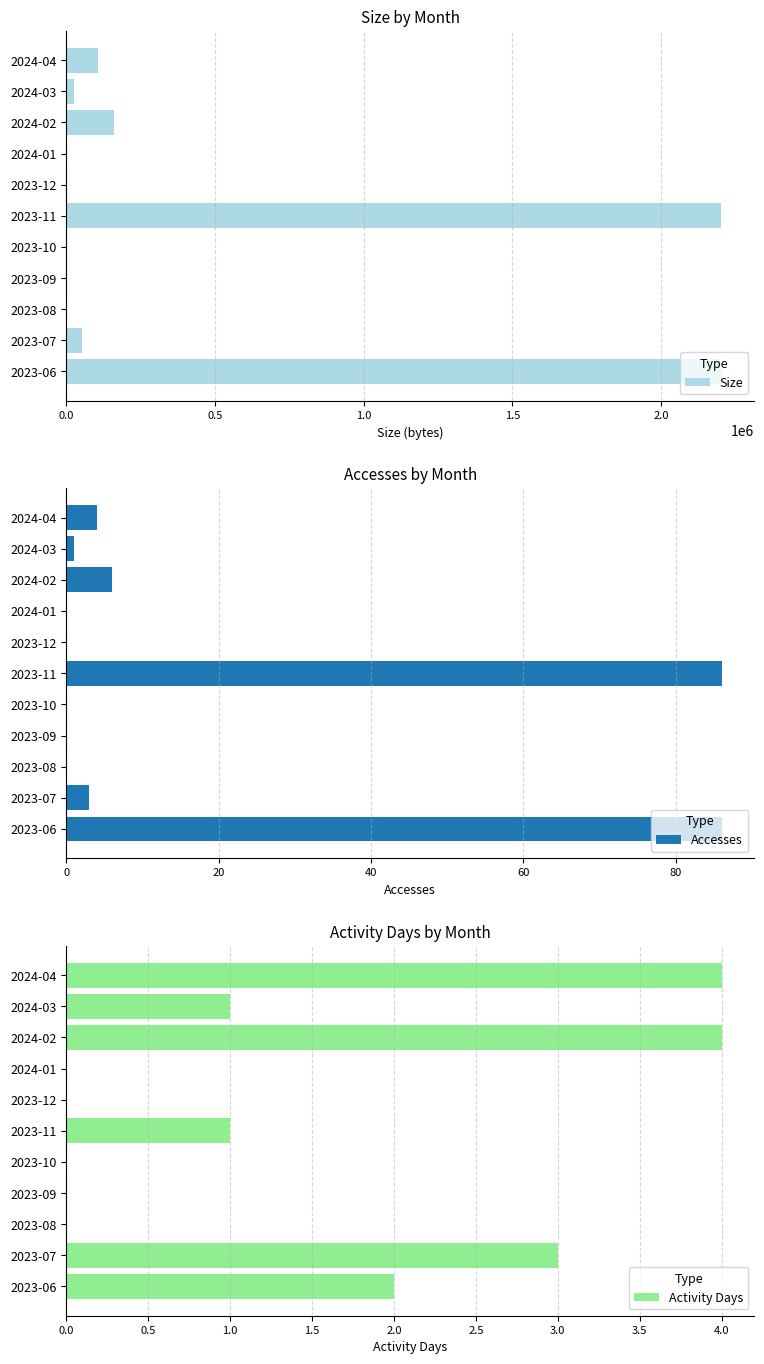

At which label is Size closest to 1101840?

2024-02